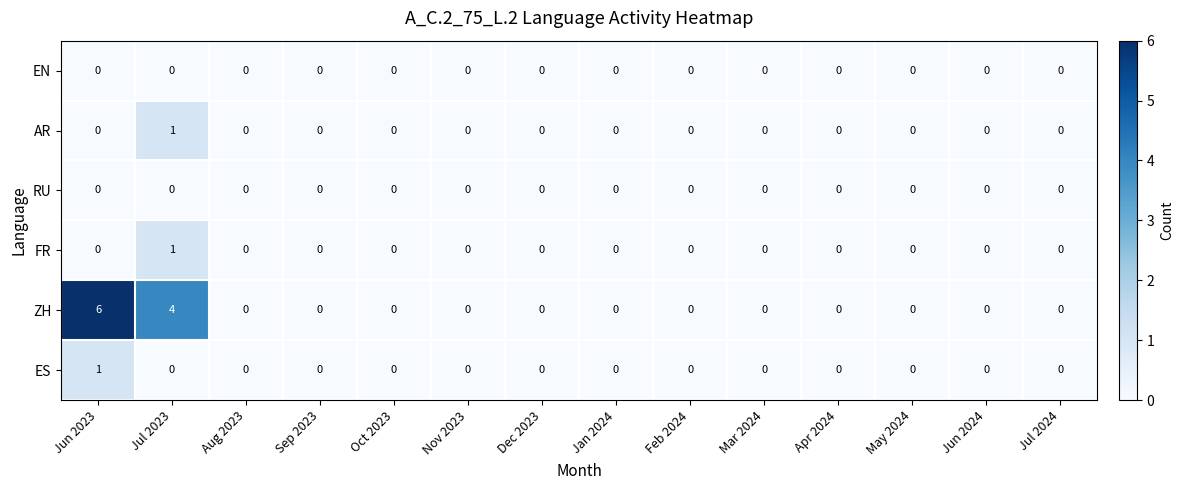

Is it true that AR equals 0 at May 2024?

True